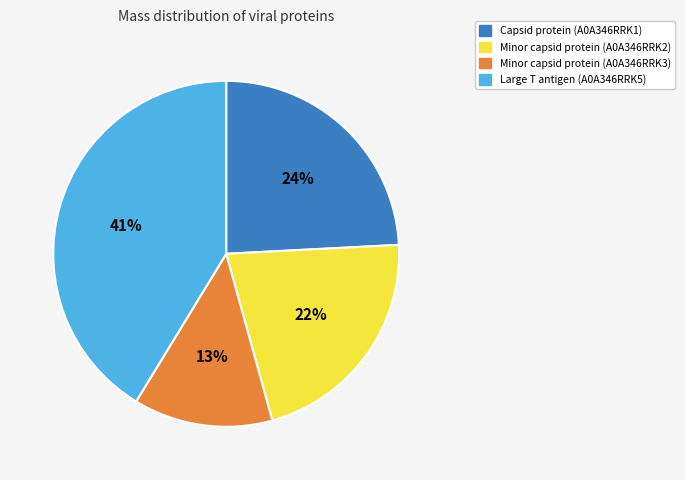

Which category has the smallest portion of the pie?

Minor capsid protein (A0A346RRK3)